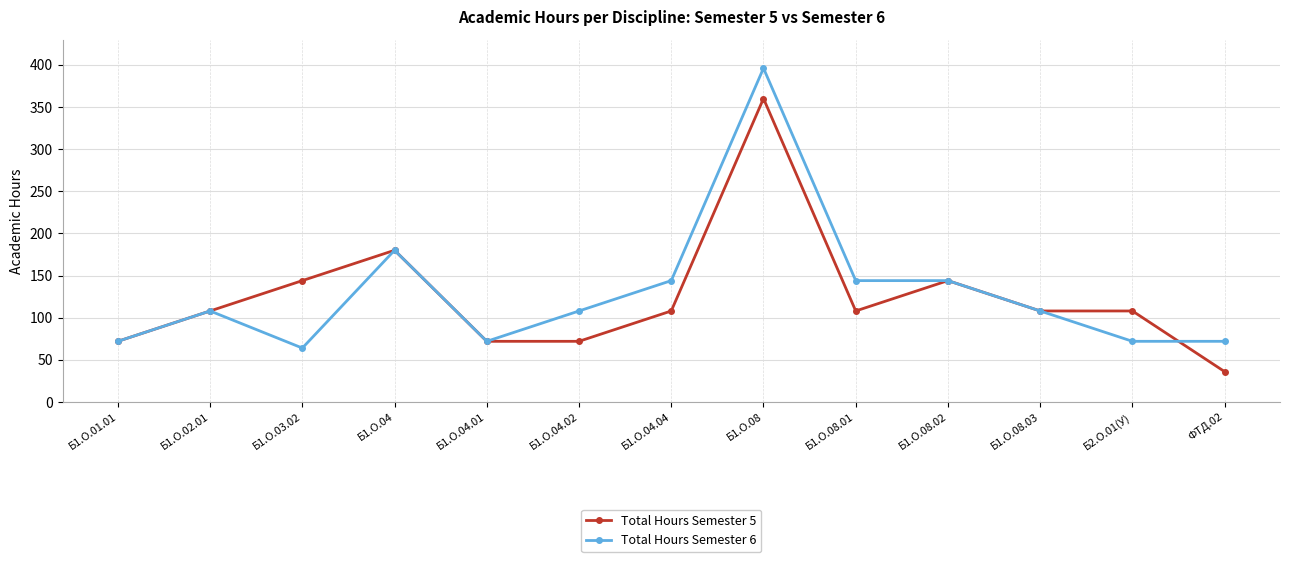

True or false: Total Hours Semester 5 has more than 1 interior local peaks.

True